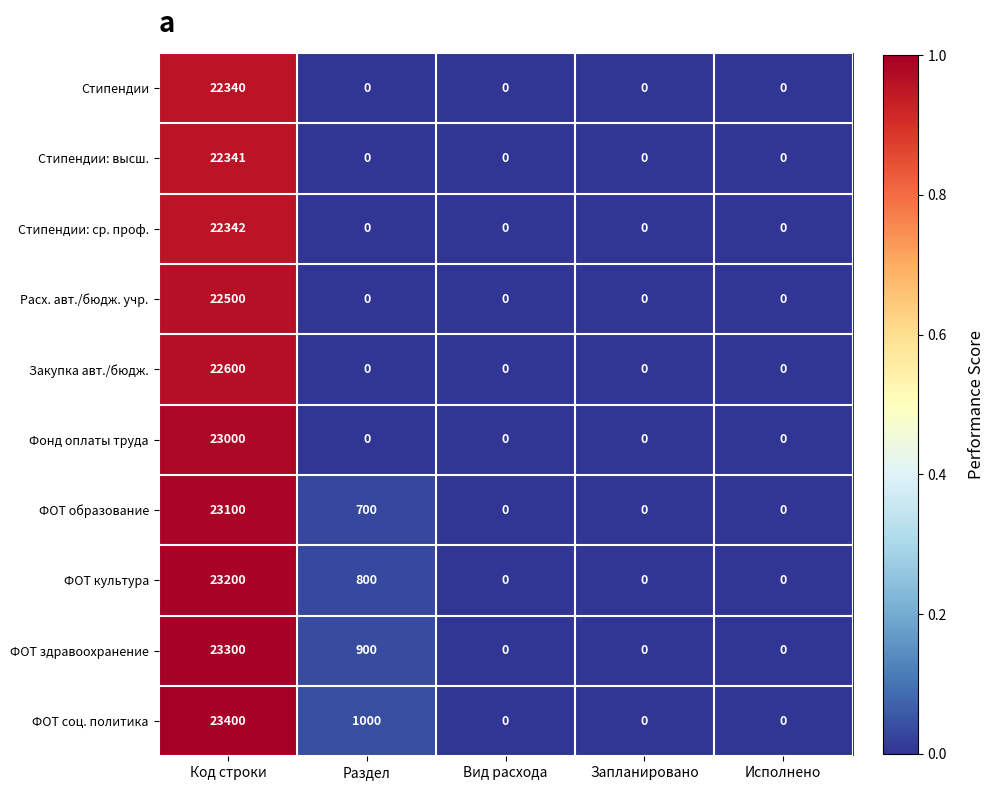

Between Раздел and Запланировано, which series saw the biggest shift?

ФОТ соц. политика